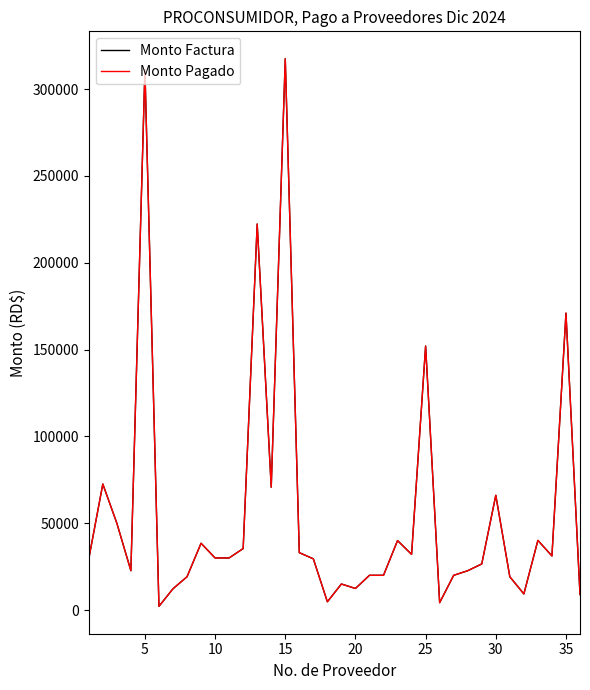

Does the chart have visible grid lines?

No